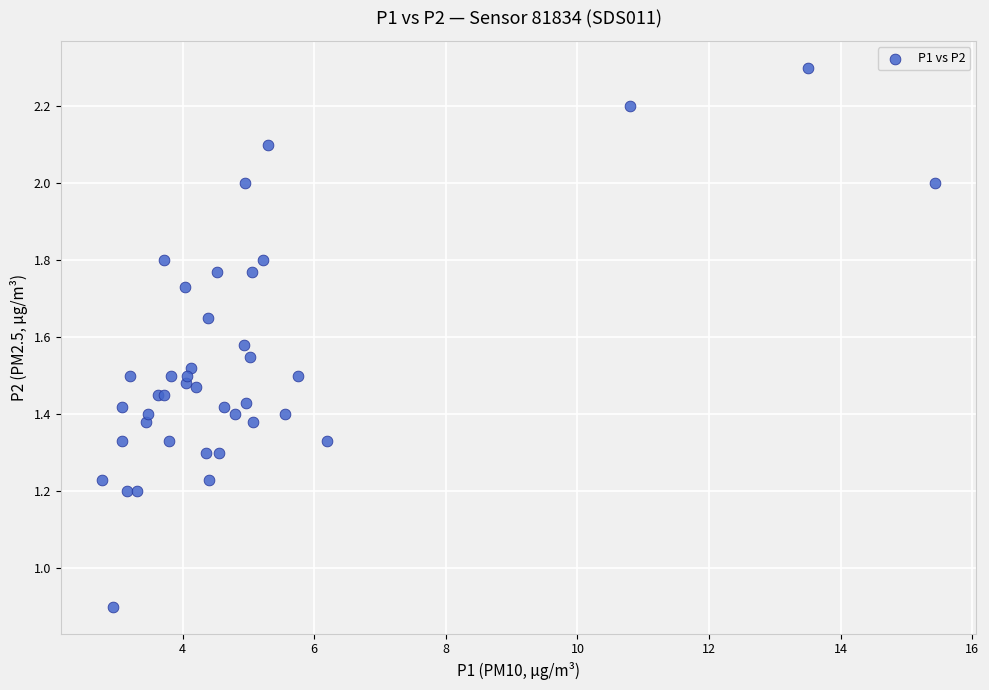

What Y value in the scatter plot is closest to 1?

0.9